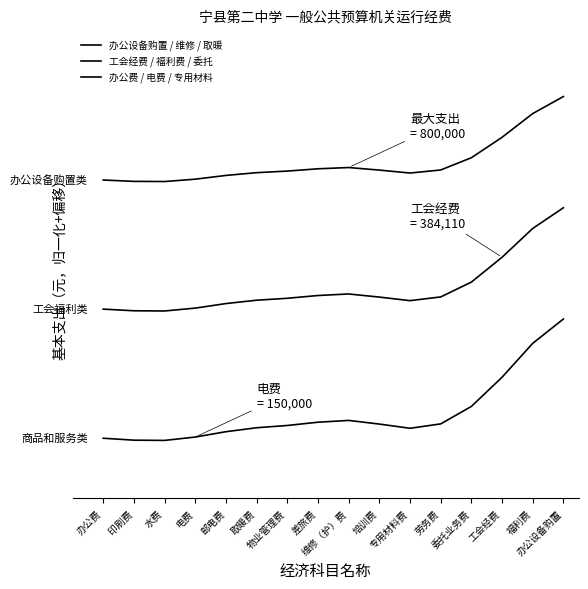

Which has a higher value, 专用材料费 or 电费?

专用材料费